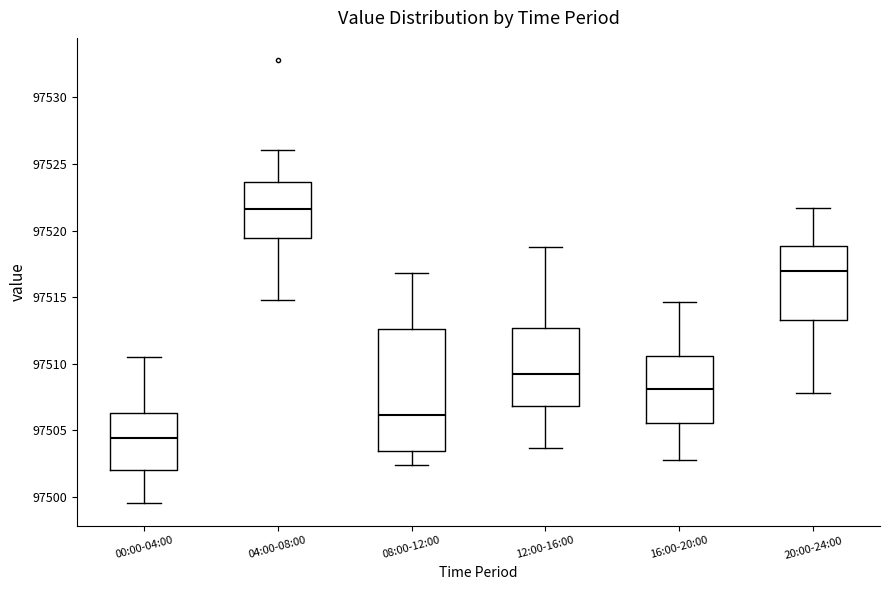

Reading left to right, read every box against the y-axis: the position of its median line, the range the box covers, and the ends of its whiskers. The values are not printed on the chart, so give them approximately, as read against the axis.

00:00-04:00: median 97504.5, box 97502.0 to 97506.5, whiskers 97499.5 to 97510.5
04:00-08:00: median 97521.5, box 97519.5 to 97523.5, whiskers 97515.0 to 97526.0
08:00-12:00: median 97506.0, box 97503.5 to 97512.5, whiskers 97502.5 to 97517.0
12:00-16:00: median 97509.5, box 97507.0 to 97512.5, whiskers 97503.5 to 97519.0
16:00-20:00: median 97508.0, box 97505.5 to 97510.5, whiskers 97503.0 to 97514.5
20:00-24:00: median 97517.0, box 97513.5 to 97519.0, whiskers 97508.0 to 97521.5